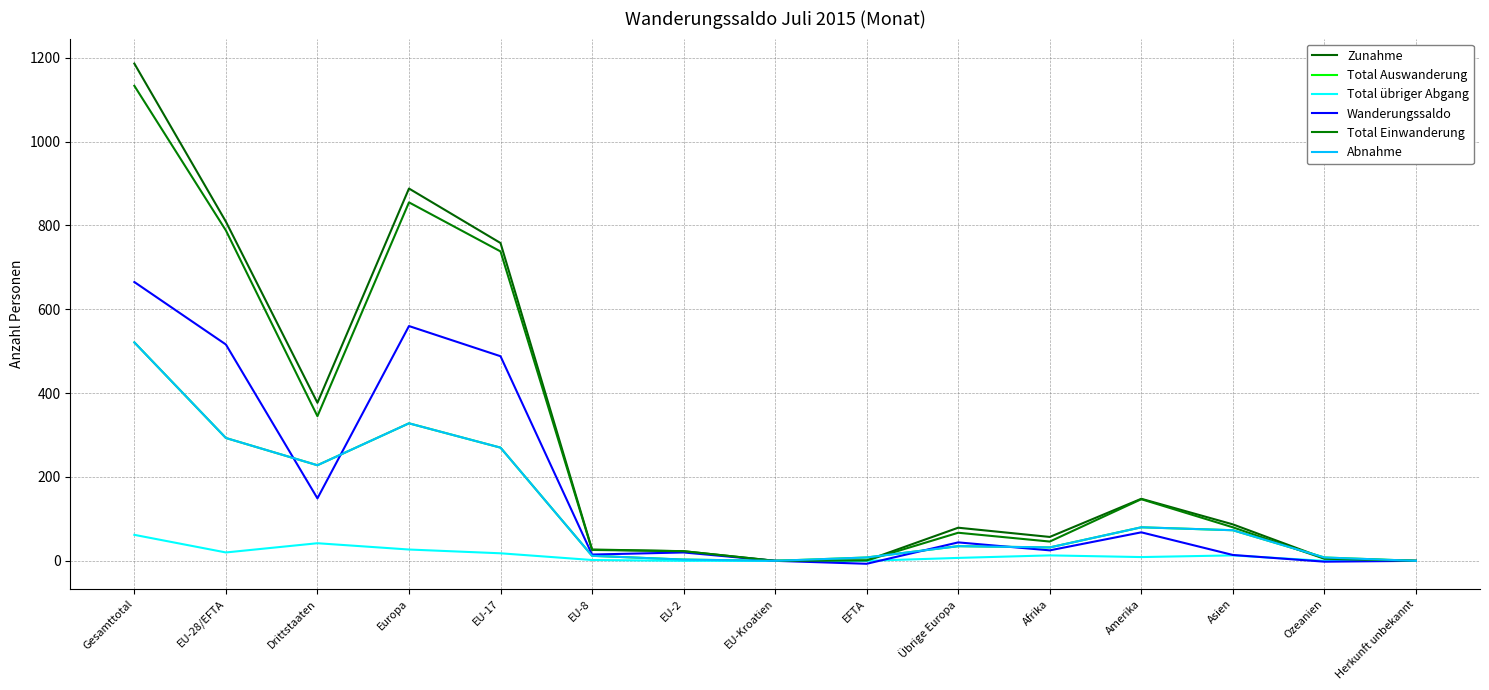

Reading left to right, list all the values displayed in this chart.

Zunahme: 1186	809	377	888	758	27	23	0	1	79	57	148	87	6	0
Total Auswanderung: 521	293	228	328	270	12	3	0	8	35	32	80	73	8	0
Total übriger Abgang: 62	20	42	27	18	2	0	0	0	7	13	9	13	0	0
Wanderungssaldo: 665	516	149	560	488	15	20	0	-7	44	25	68	14	-2	0
Total Einwanderung: 1133	788	345	855	738	26	23	0	1	67	46	147	80	5	0
Abnahme: 521	293	228	328	270	12	3	0	8	35	32	80	73	8	0